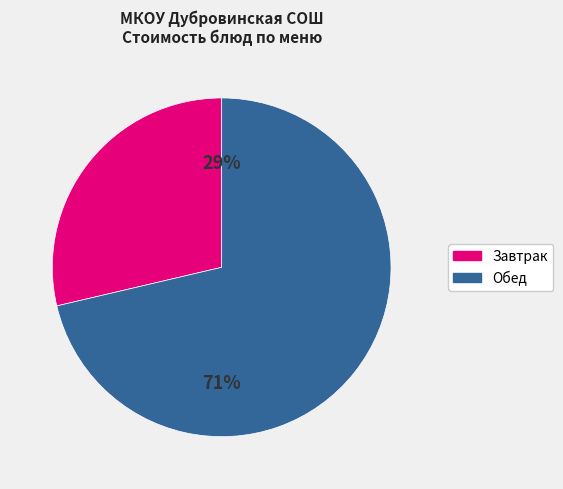

How many segments does this pie chart have?

2